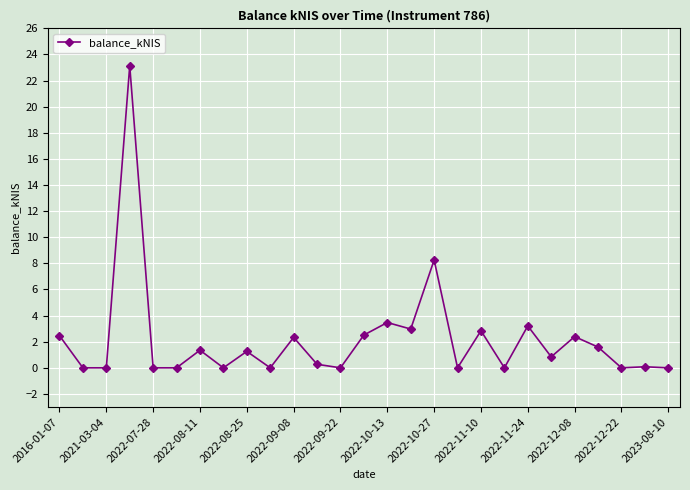

What is the sum of all values?

59.0